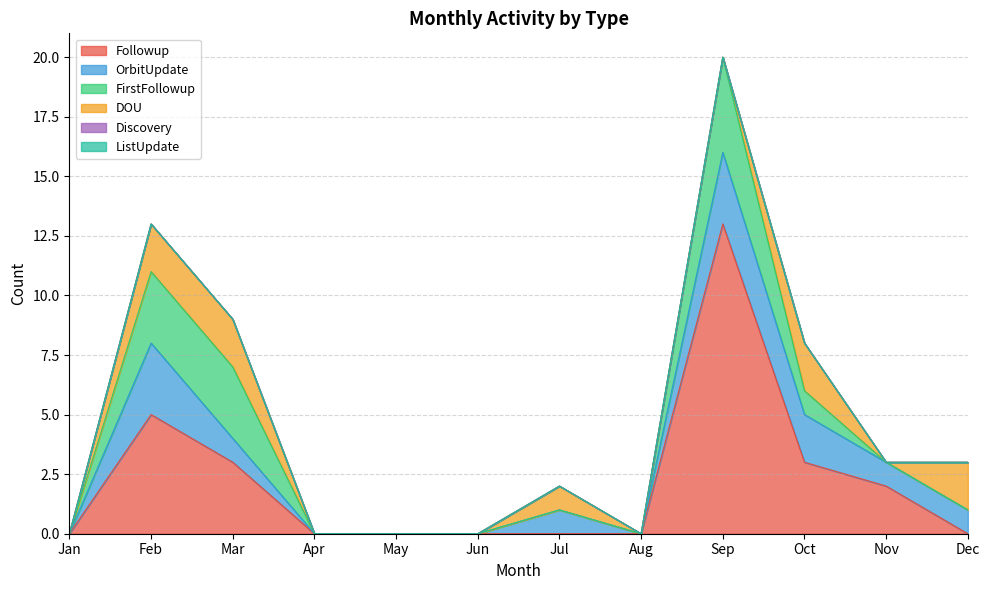

What is the difference between the highest and lowest values at Sep?

13